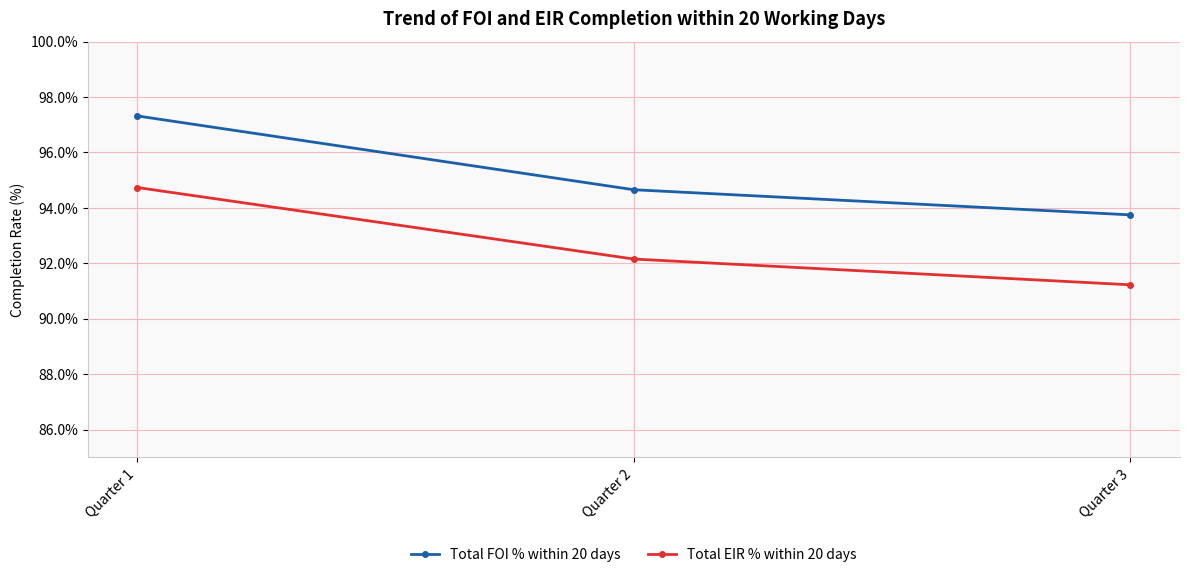

Is it true that Total FOI % within 20 days equals 1.5 at Quarter 1?

False